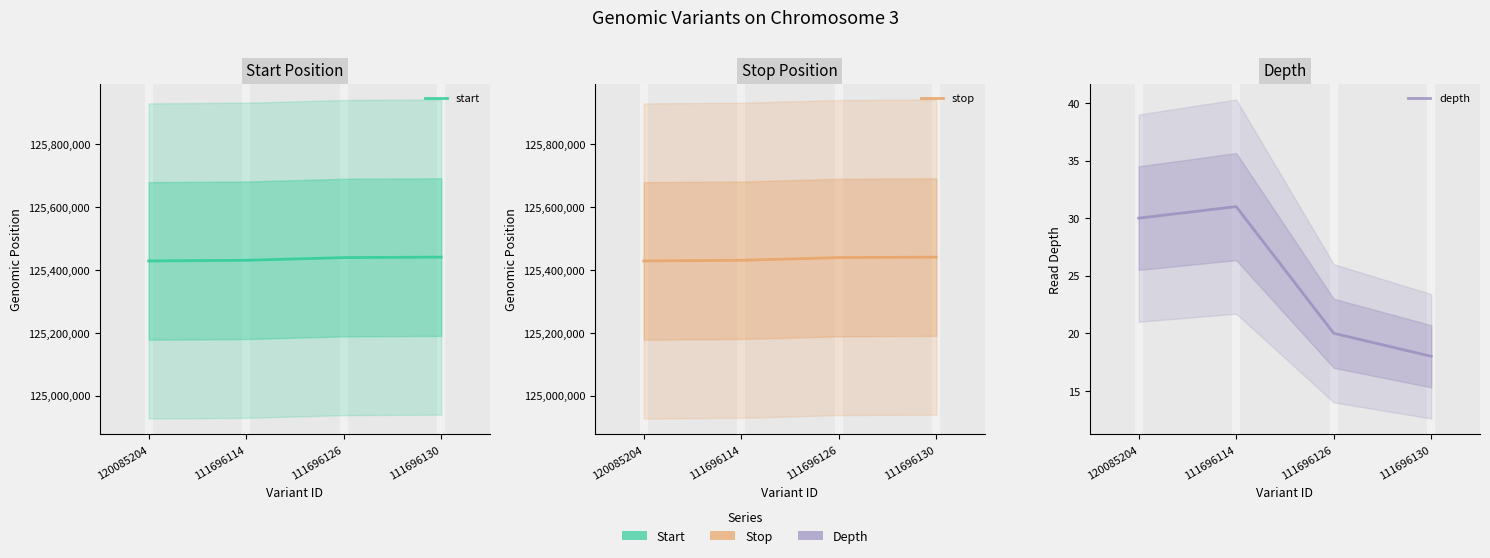

True or false: depth and stop cross at least once.

False